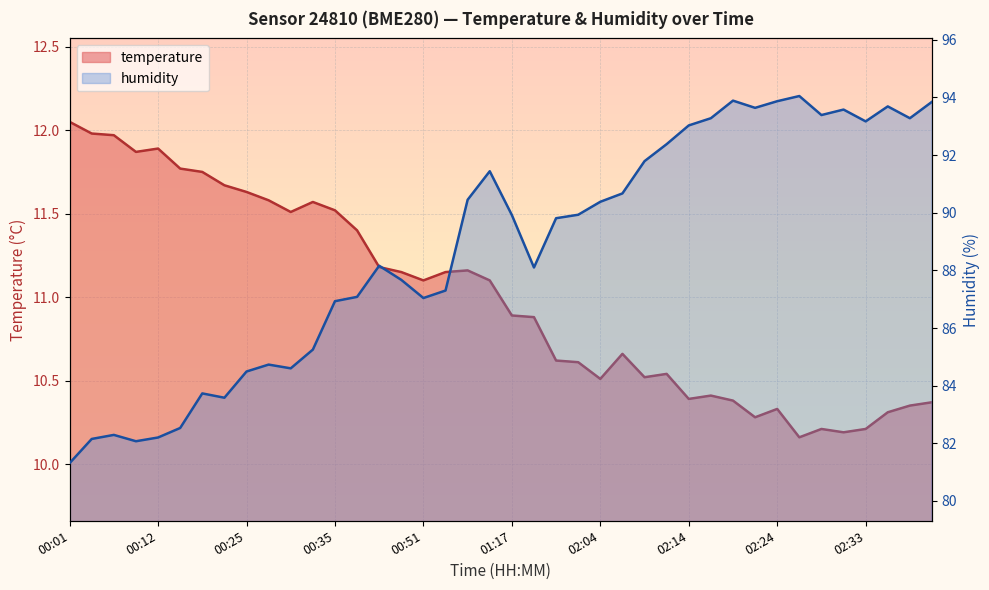

At how many categories does at least one series exceed 26?

40